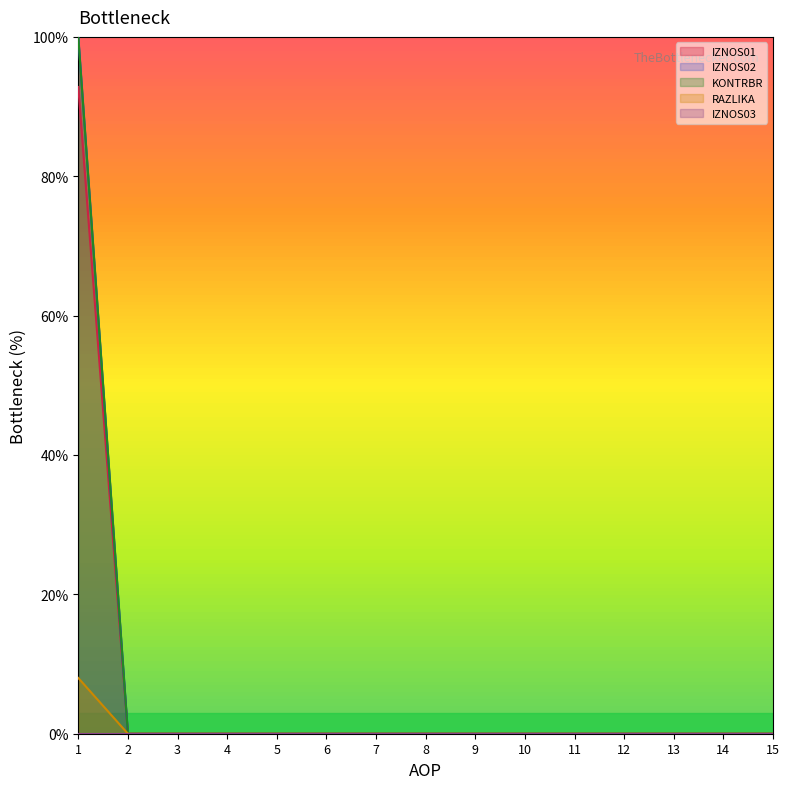

How many RAZLIKA values are between 0 and 1?

14